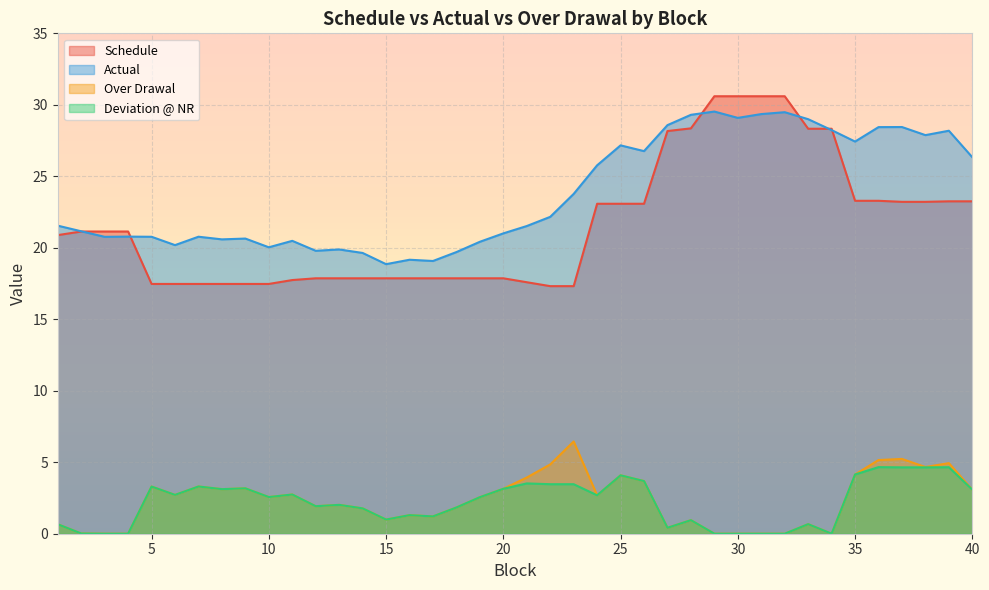

What is the value of the Deviation @ NR point at the 36th from the left?

4.7